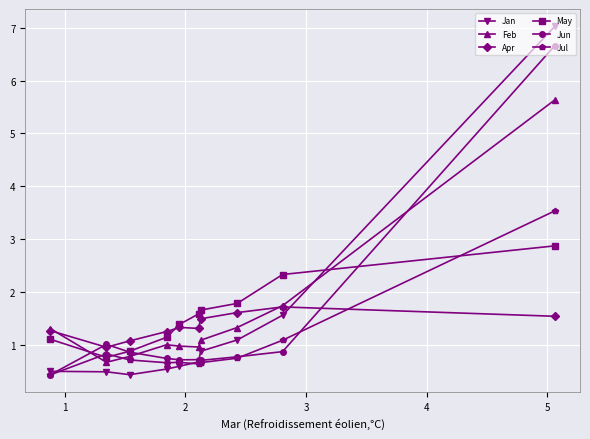

What is the minimum value for Jan?

0.4